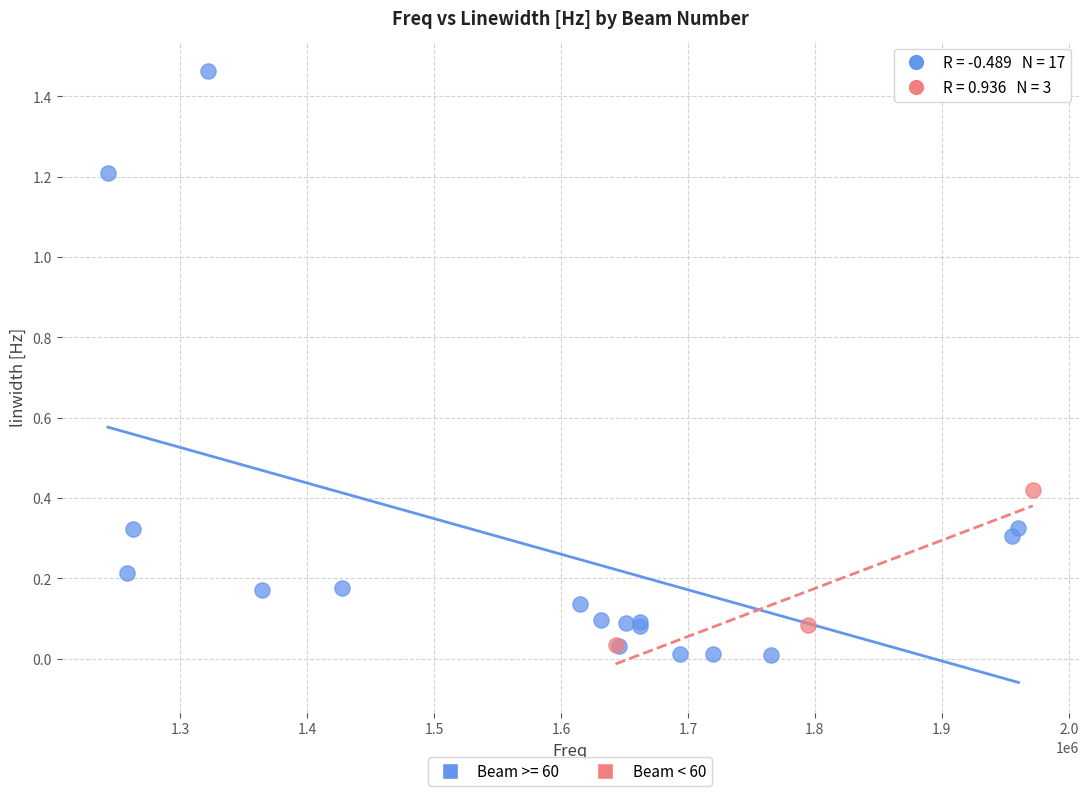

Which series reaches the maximum Y coordinate?

Beam >= 60